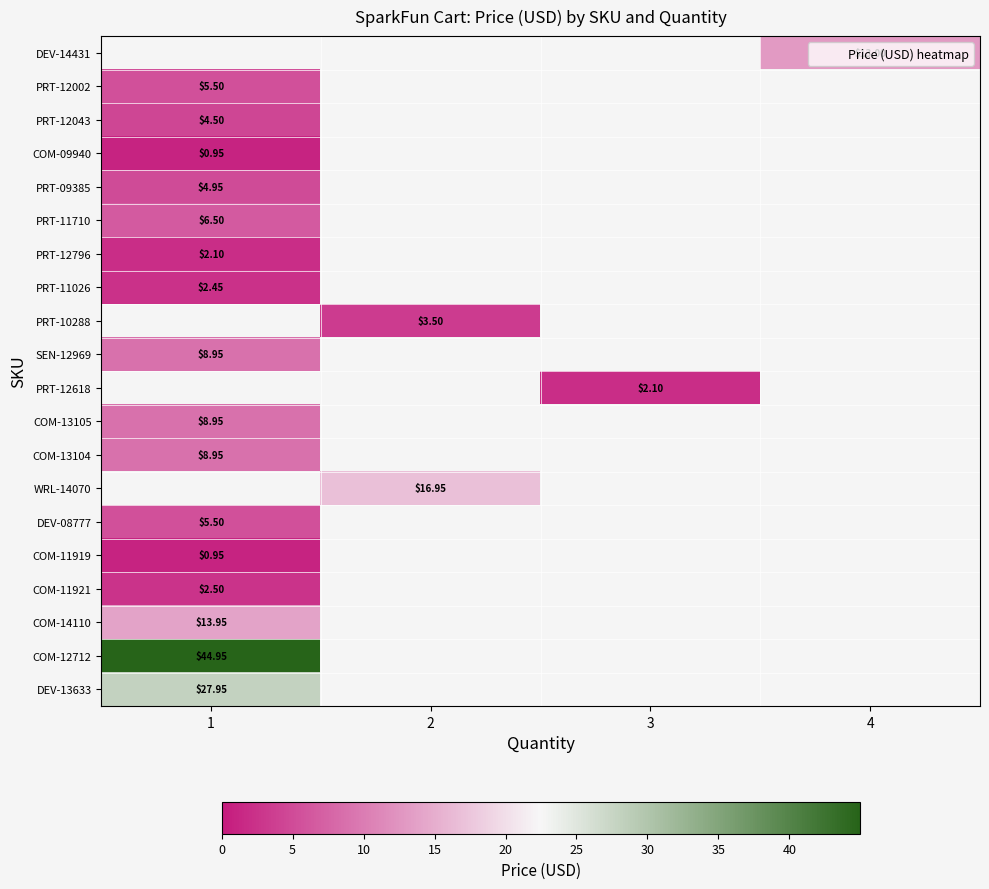

List the labels in order of DEV-14431 value, smallest first.

1, 2, 3, 4